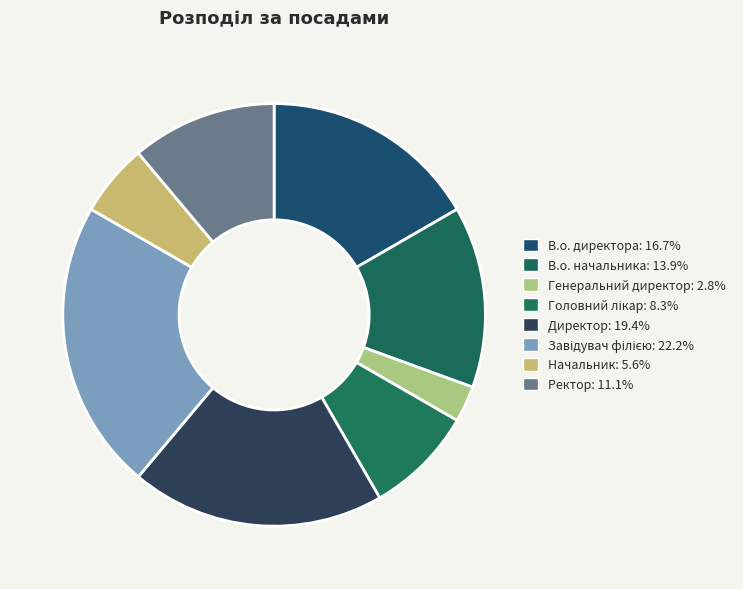

Does any single category account for the majority?

No